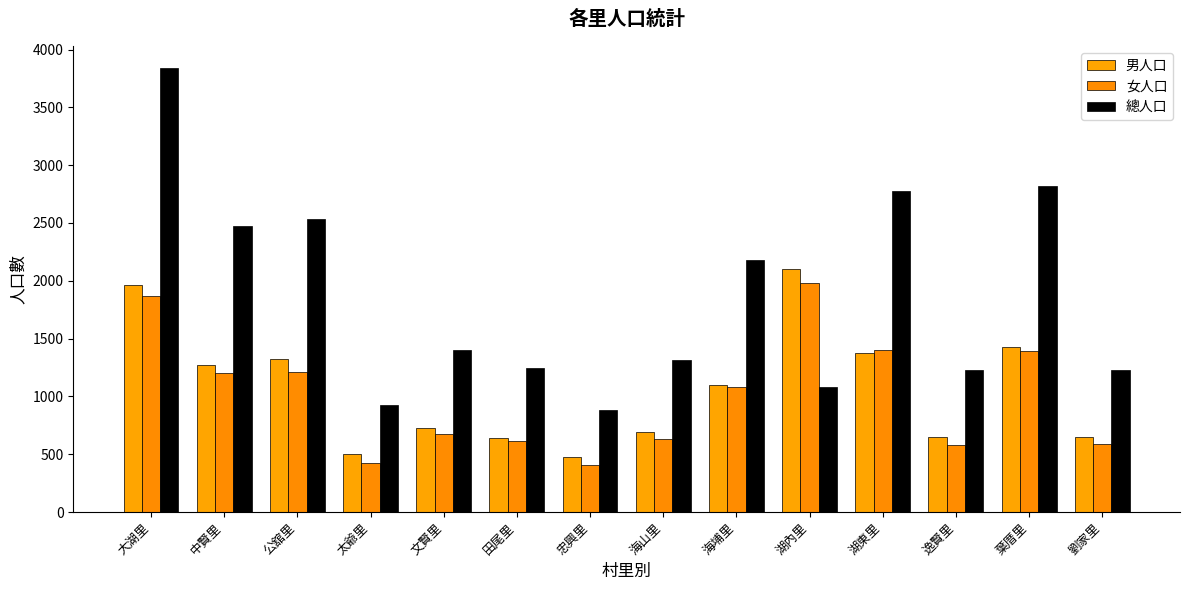

What is the minimum value shown in the chart?

407